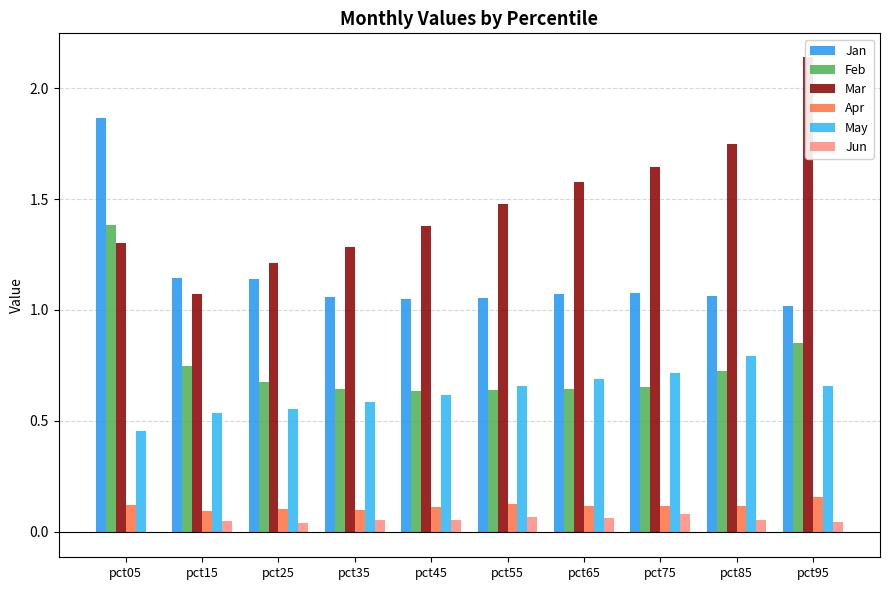

The May series shows 0.5 at pct65. True or false?

False